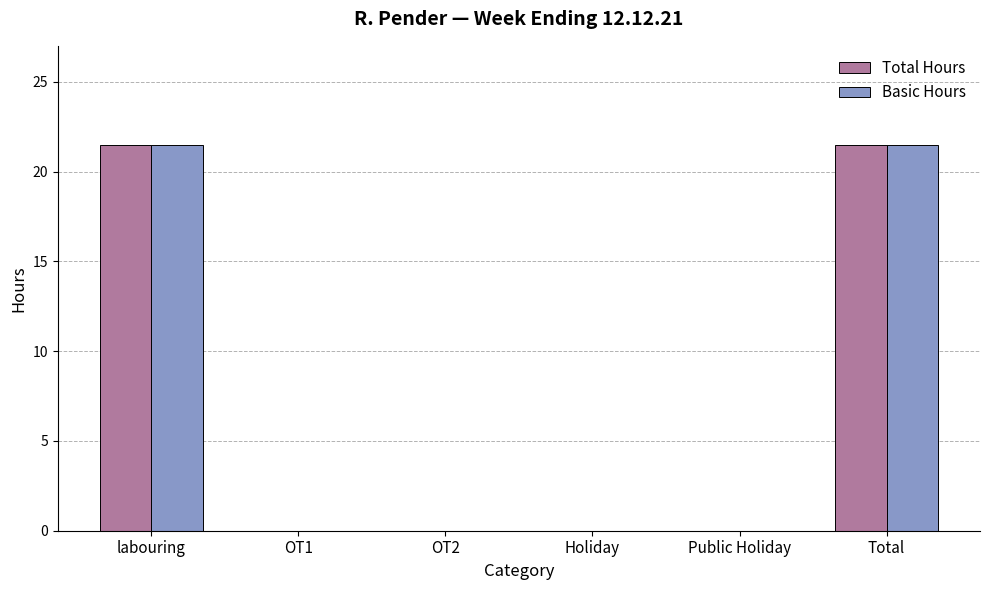

Is it true that Total Hours equals 11.2 at Total?

False